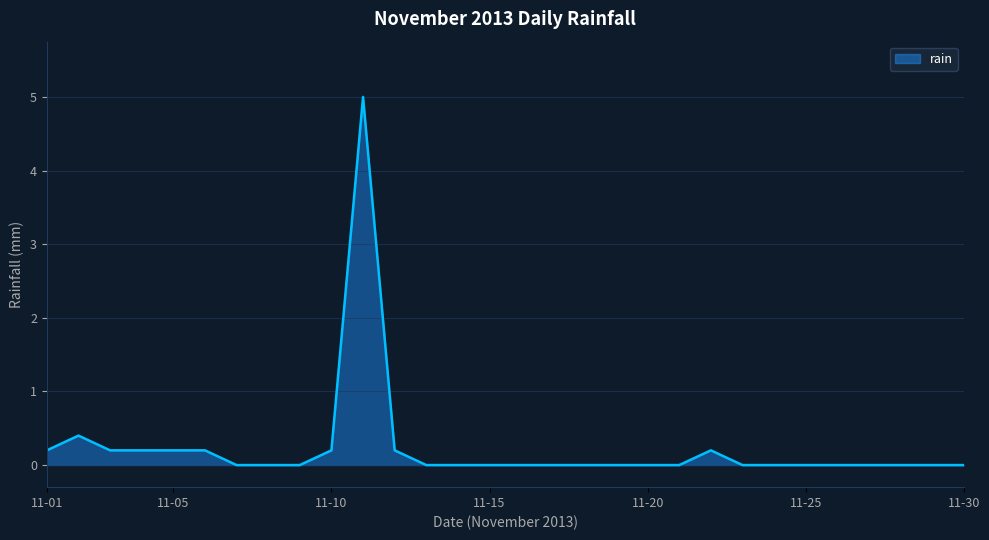

Reading left to right, what are all the values shown in this chart?

0.2	0.4	0.2	0.2	0.2	0.2	0.0	0.0	0.0	0.2	5.0	0.2	0.0	0.0	0.0	0.0	0.0	0.0	0.0	0.0	0.0	0.2	0.0	0.0	0.0	0.0	0.0	0.0	0.0	0.0